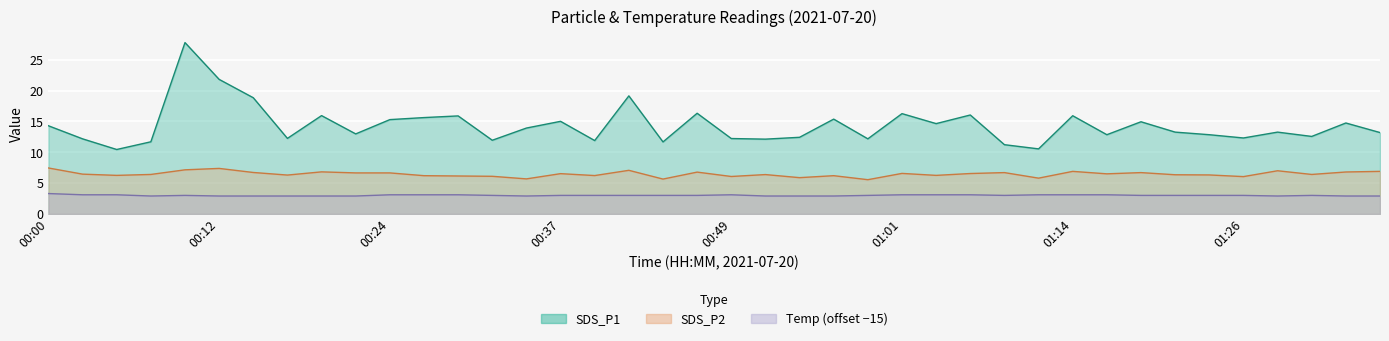

What position from the right is 01:14?

10